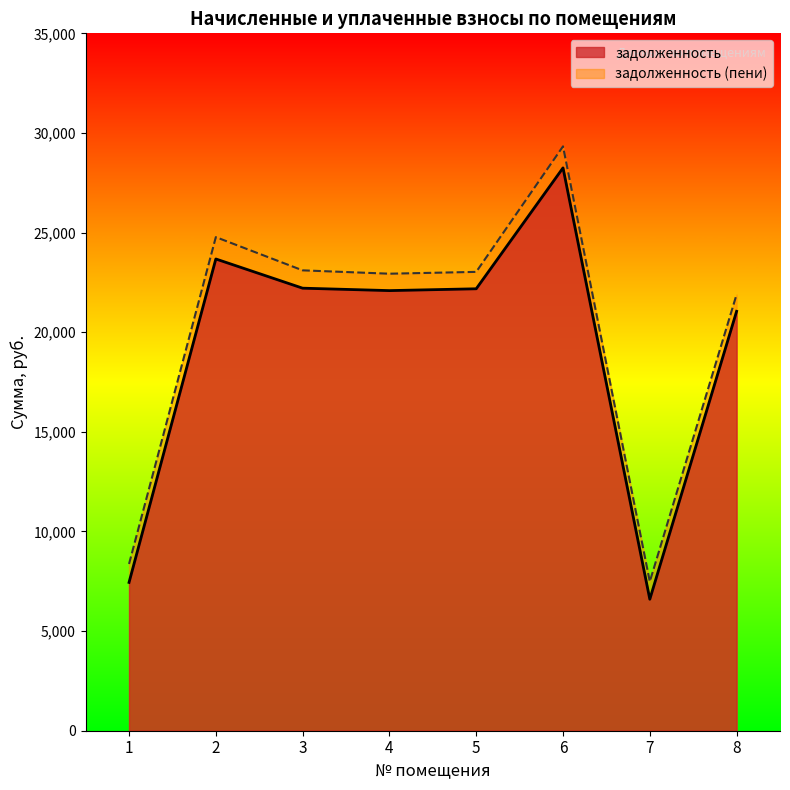

At which category does the chart reach its peak across all series?

6